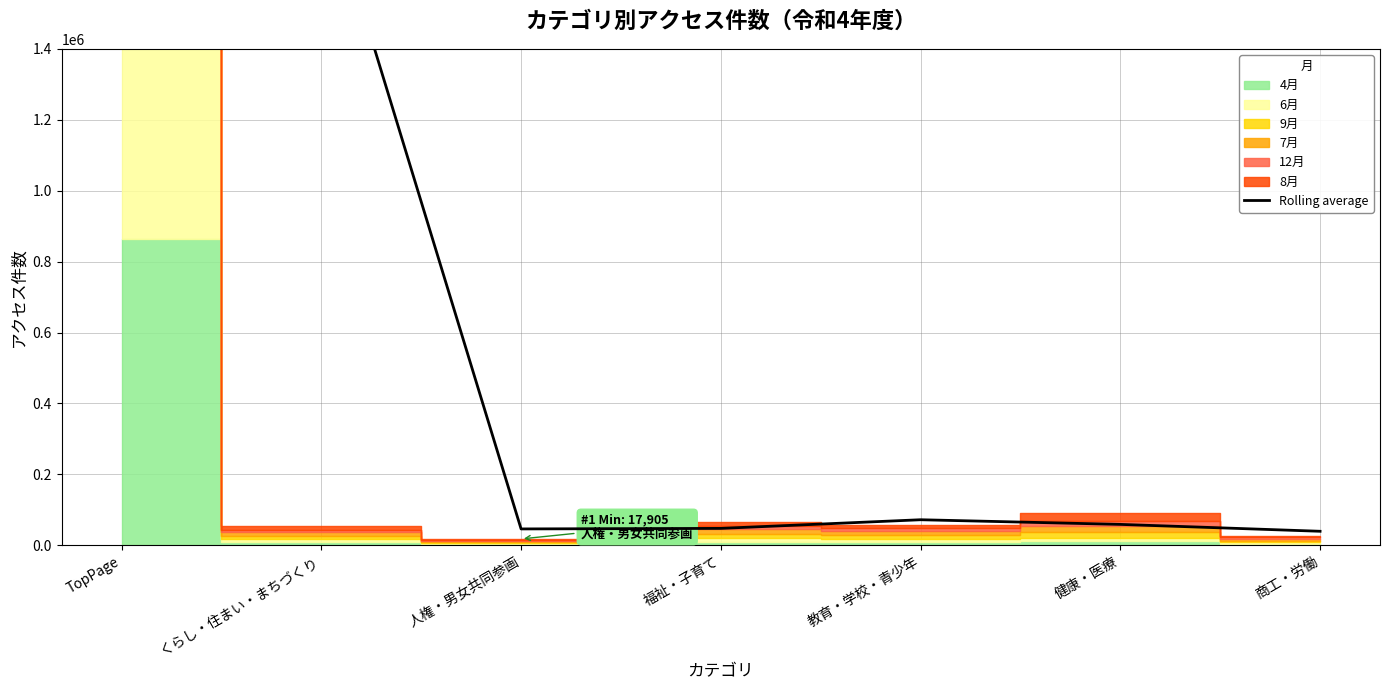

What is the label of the 2nd point from the right?

健康・医療